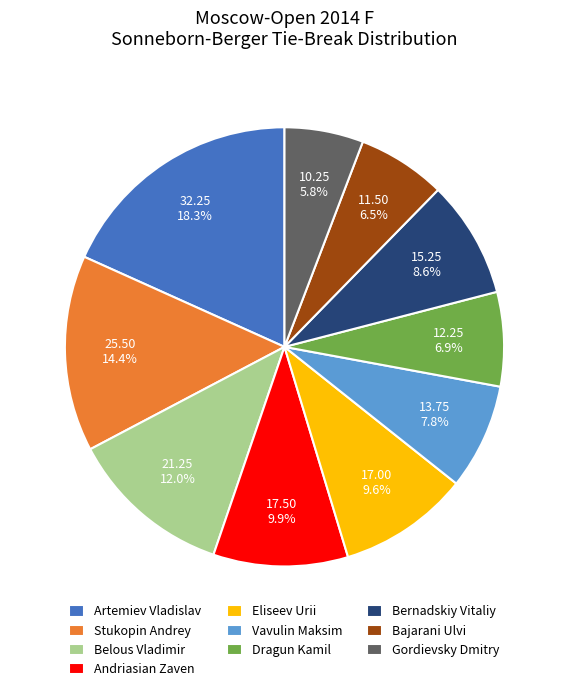

To the nearest percent, what percentage of the pie is Bernadskiy Vitaliy?

9%